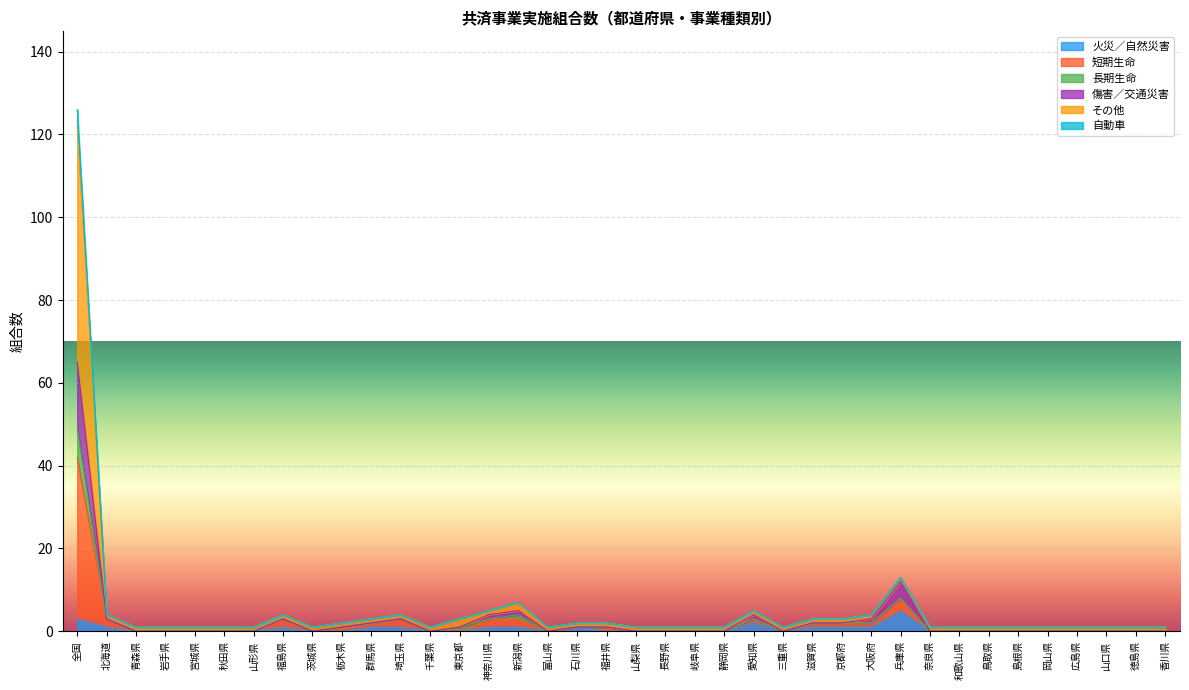

At which category is the sum across all series the highest?

全国